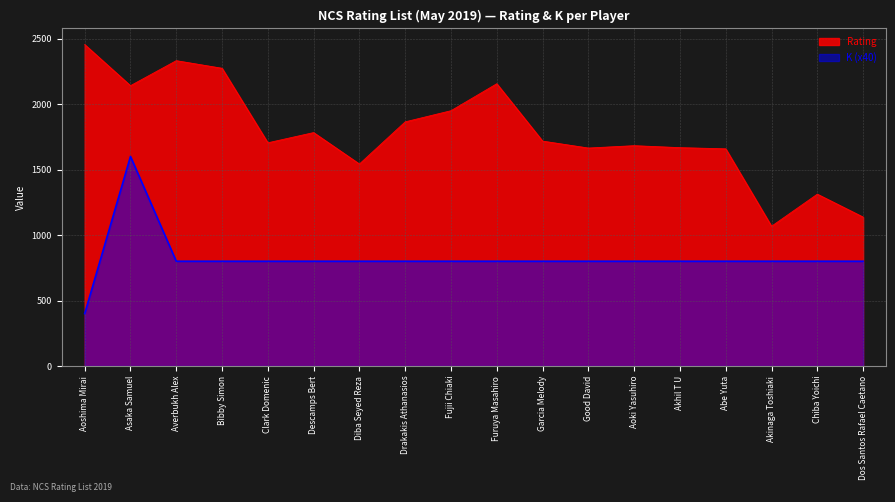

True or false: K and Rating cross at least once.

False